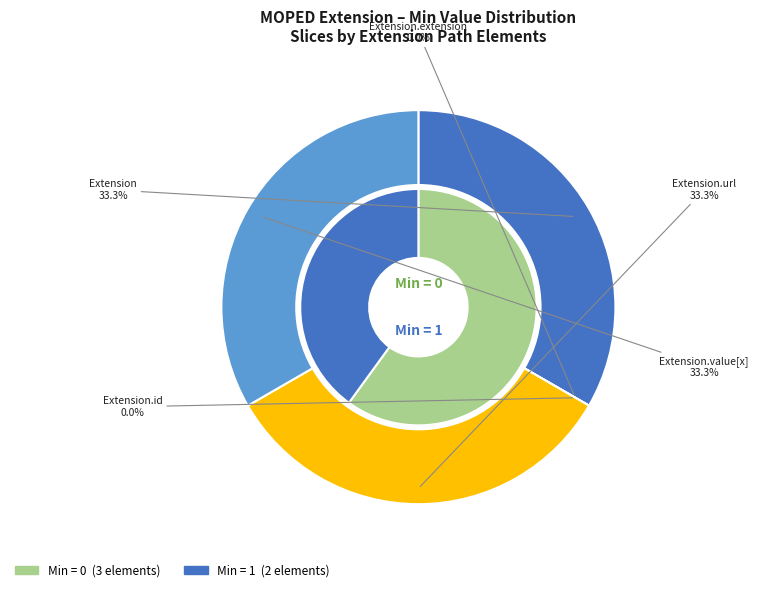

To the nearest percent, what is the difference between the largest and smallest slice percentages?

33%